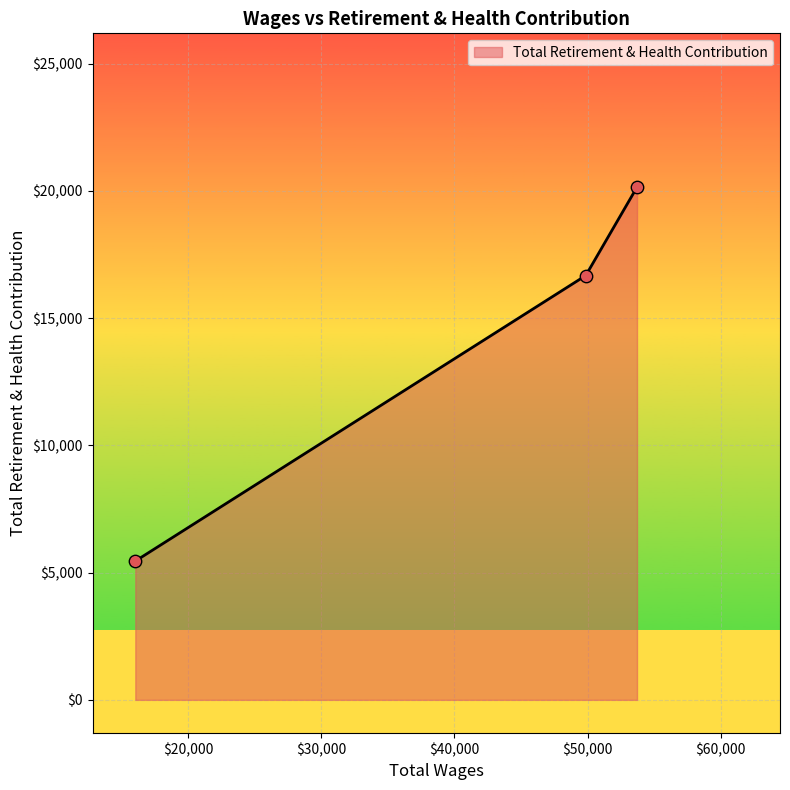

What is the smallest value displayed?

5453